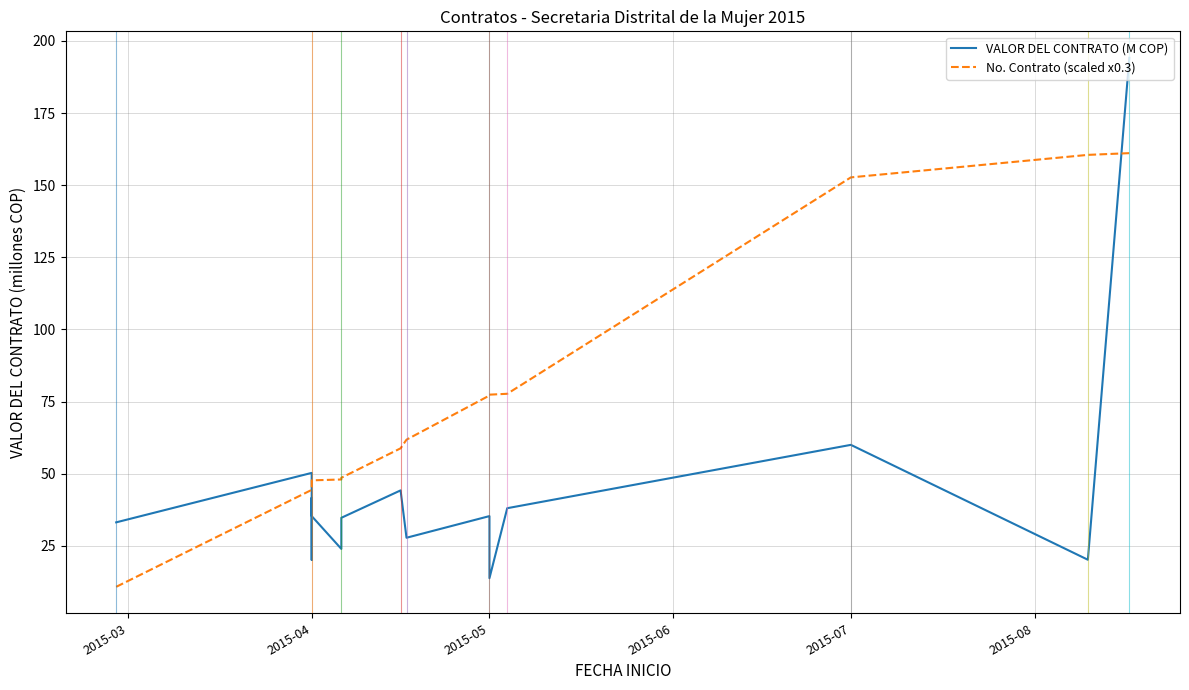

Reading left to right, list all the values displayed in this chart.

VALOR DEL CONTRATO (M COP): 33.1	50.3	20.1	29.9	31.1	41.7	35.3	23.9	34.7	44.2	27.8	35.3	13.8	38.0	60.0	20.2	194.2
No. Contrato (scaled x0.3): 10.8	44.4	45.9	46.8	47.1	47.4	47.7	48.0	48.6	58.8	61.8	77.1	77.4	77.7	152.7	160.5	161.1